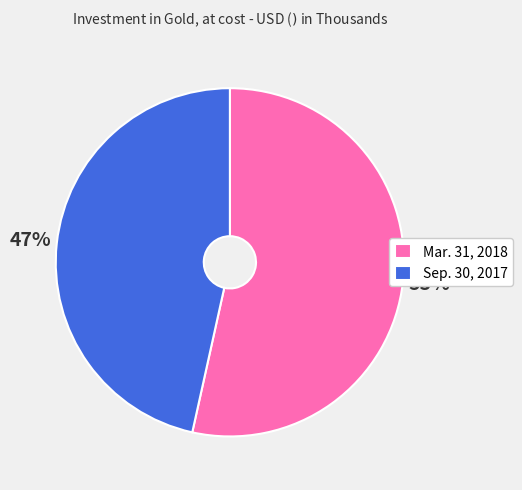

Is there any slice that represents more than half of the pie?

Yes